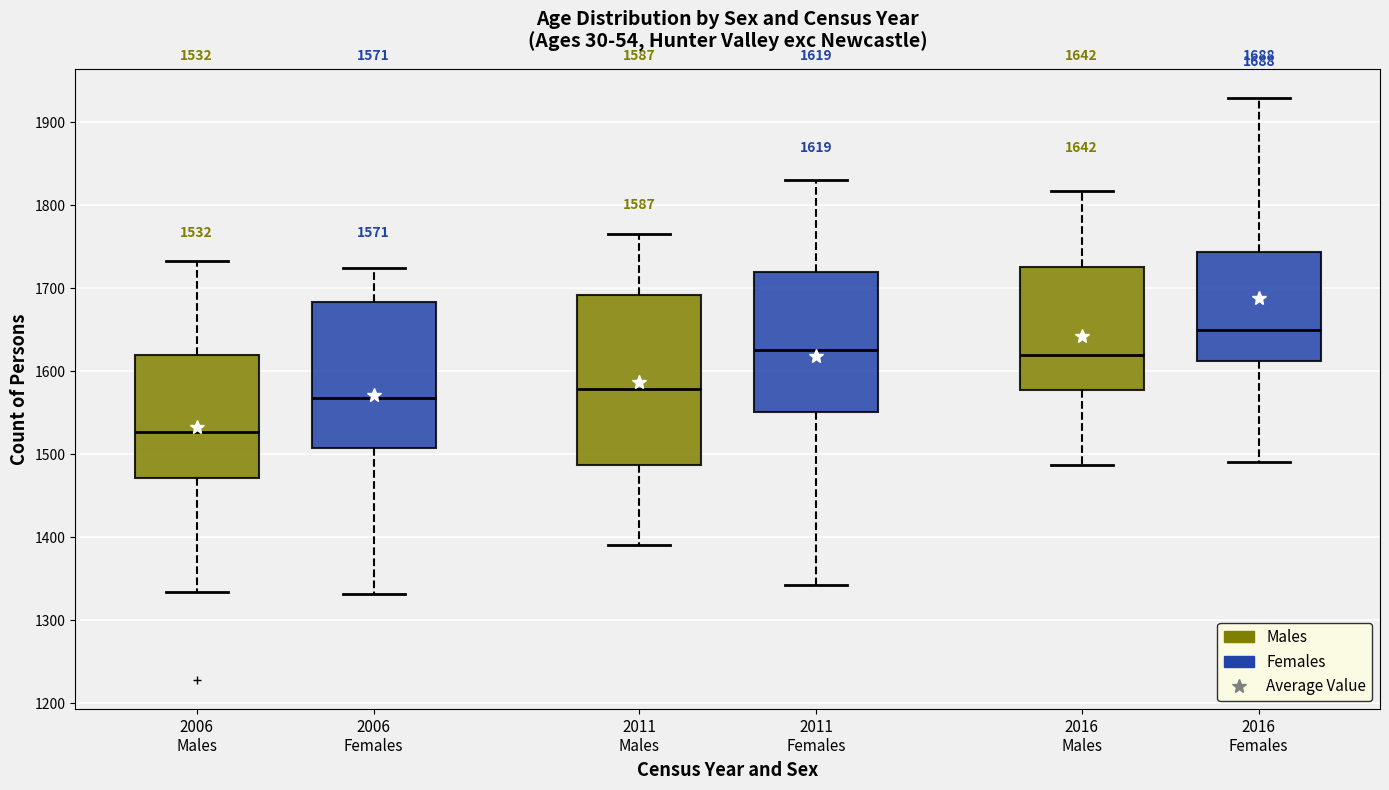

Comparing the boxes themselves (not the whiskers), which one is the tallest?

2011 Males